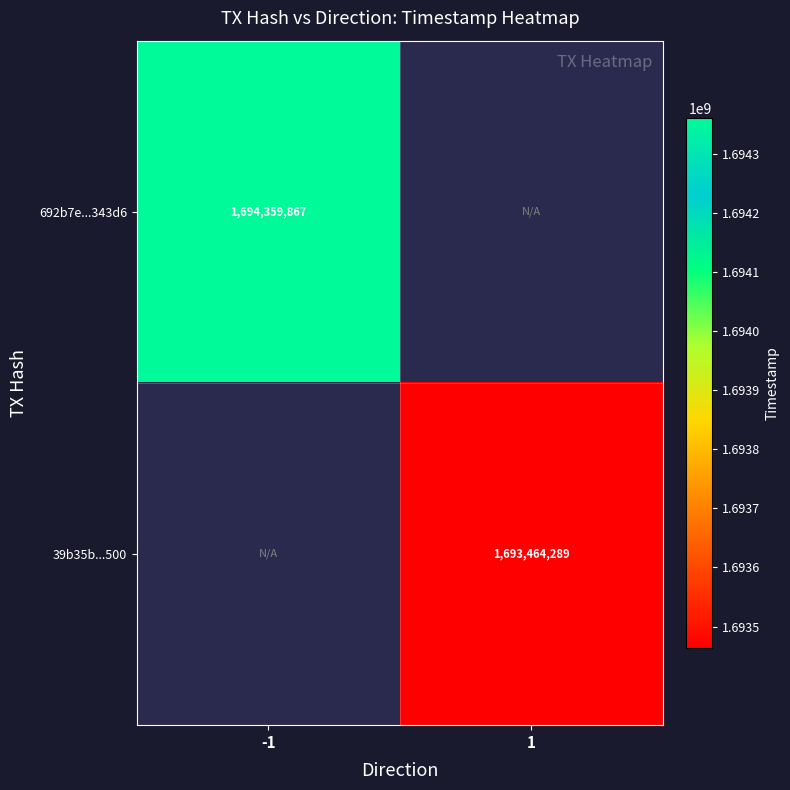

The 39b35b...500 series shows 1693464289 at 1. True or false?

True